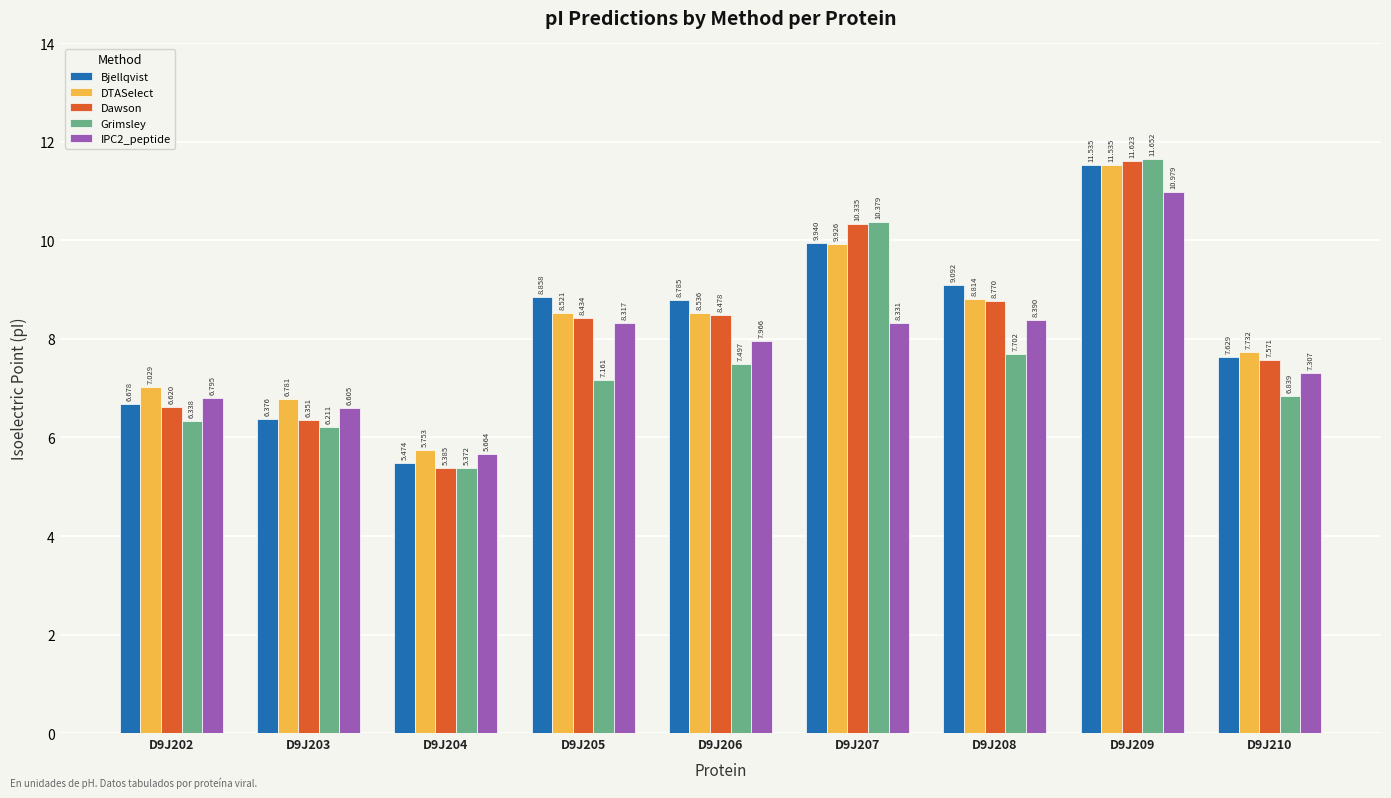

How many values in the Grimsley series exceed 7?

5